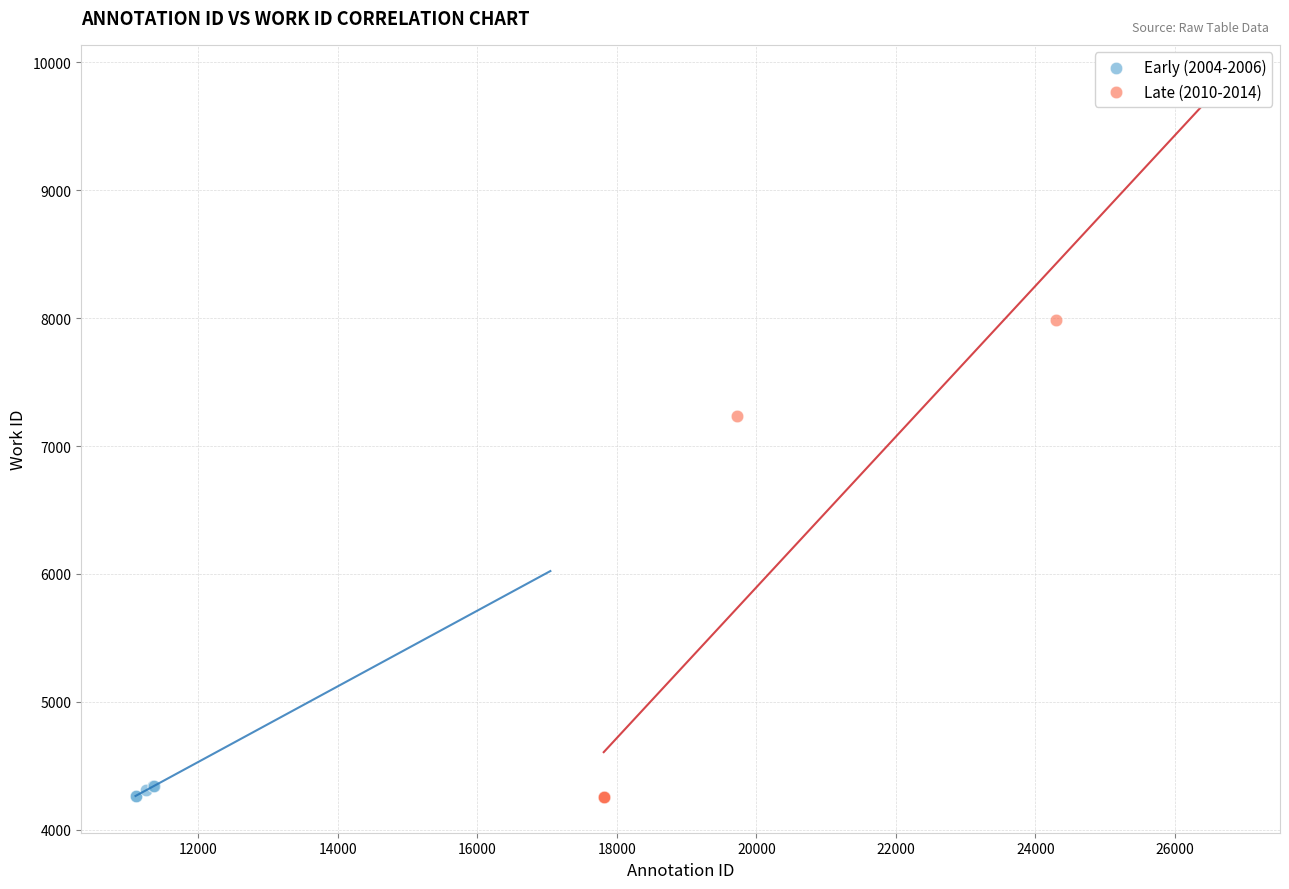

What are all the series names shown in the legend?

Early (2004-2006), Late (2010-2014)